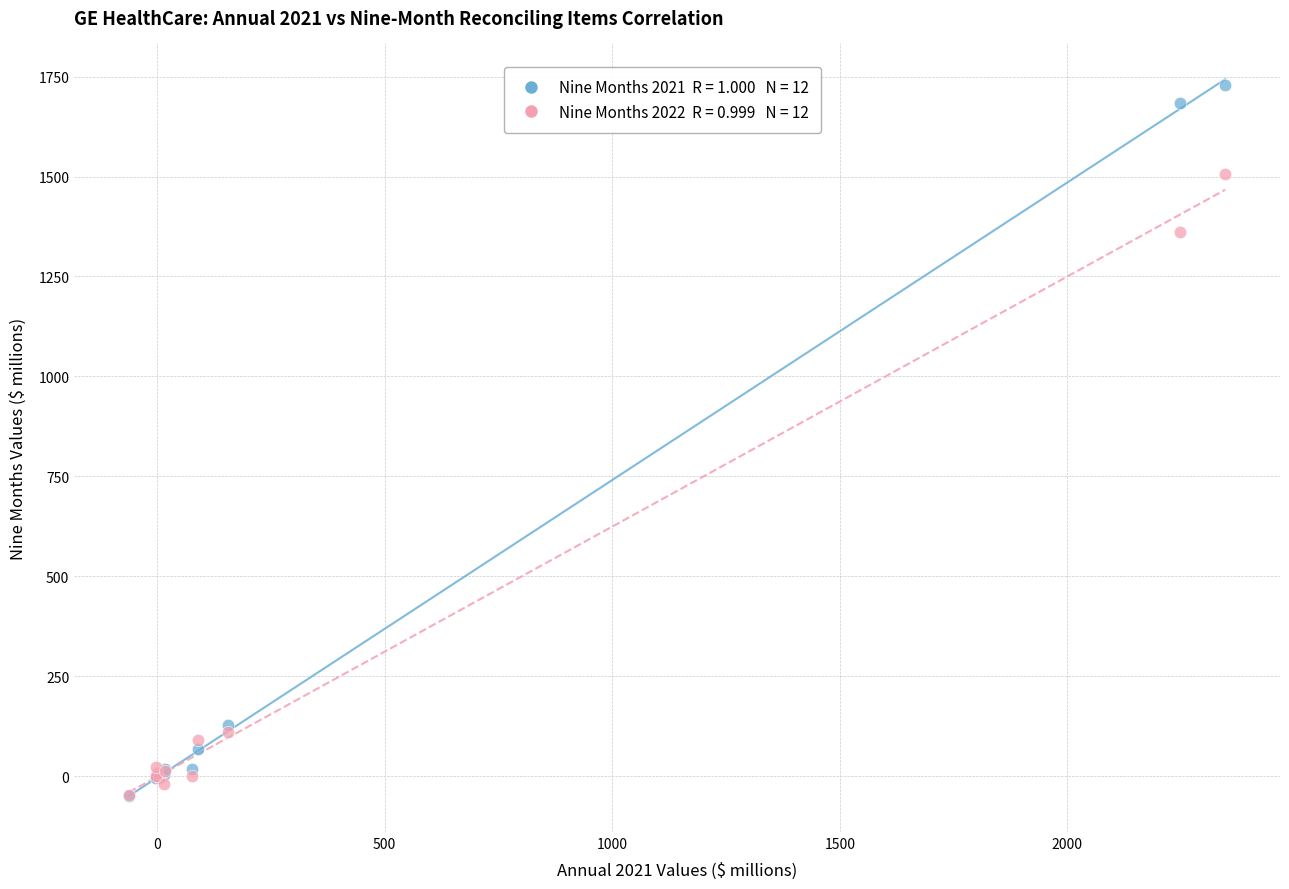

Across all series, what Y value is closest to 840?

1362